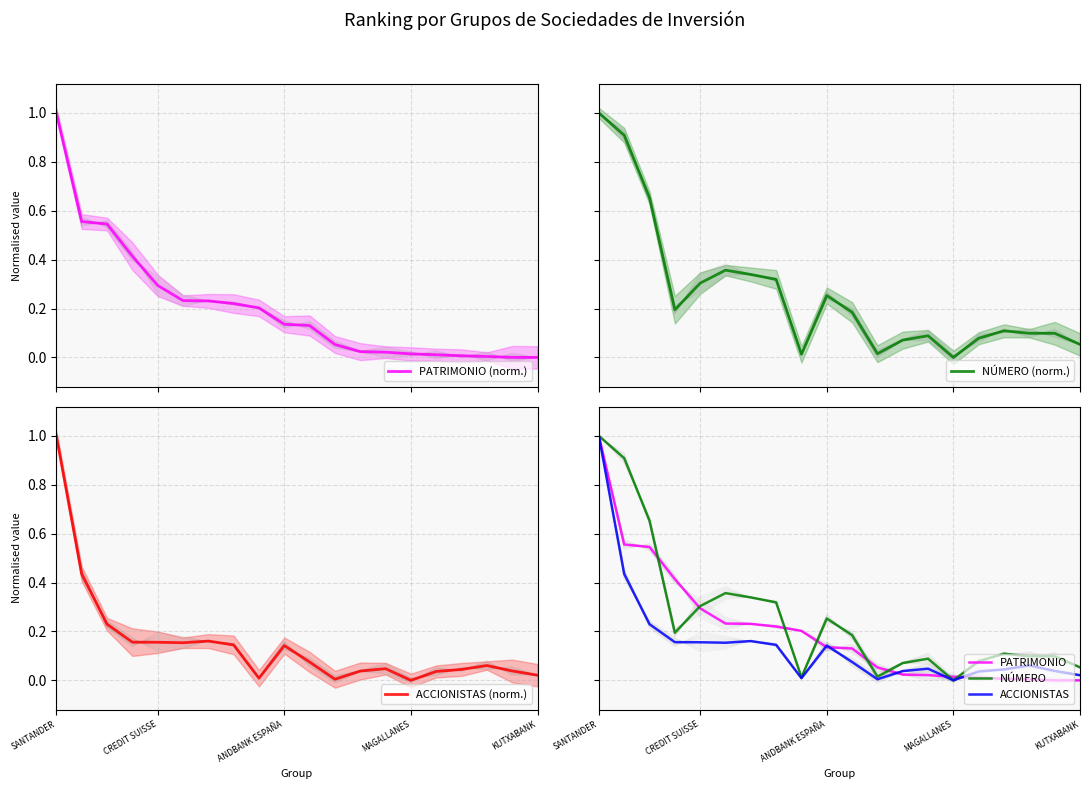

Which category has the highest value in the ACCIONISTAS (norm.) series?

SANTANDER